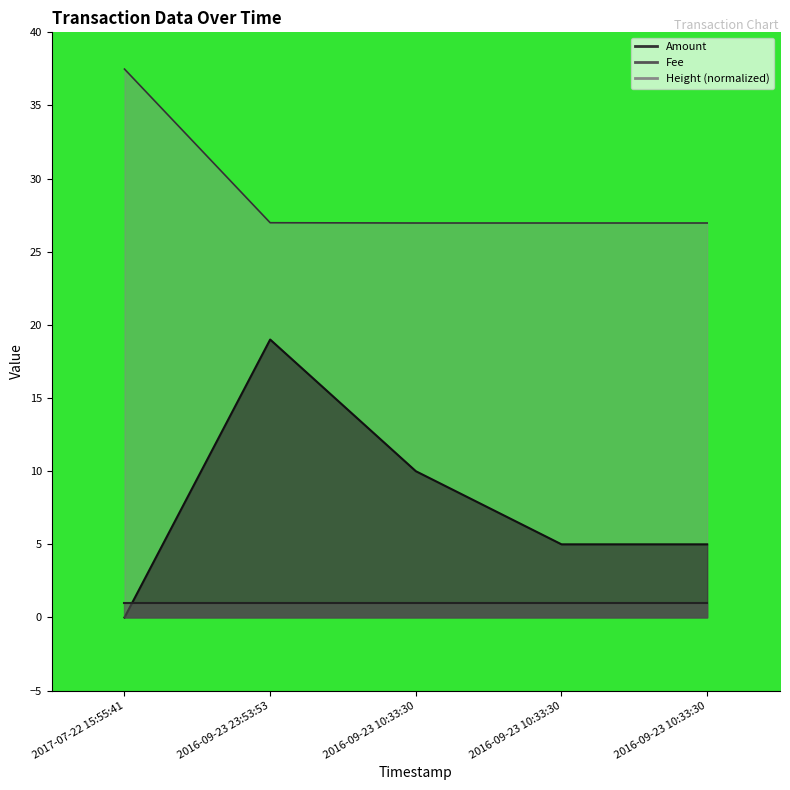

What is the label of the 4th point from the left?

2016-09-23 10:33:30